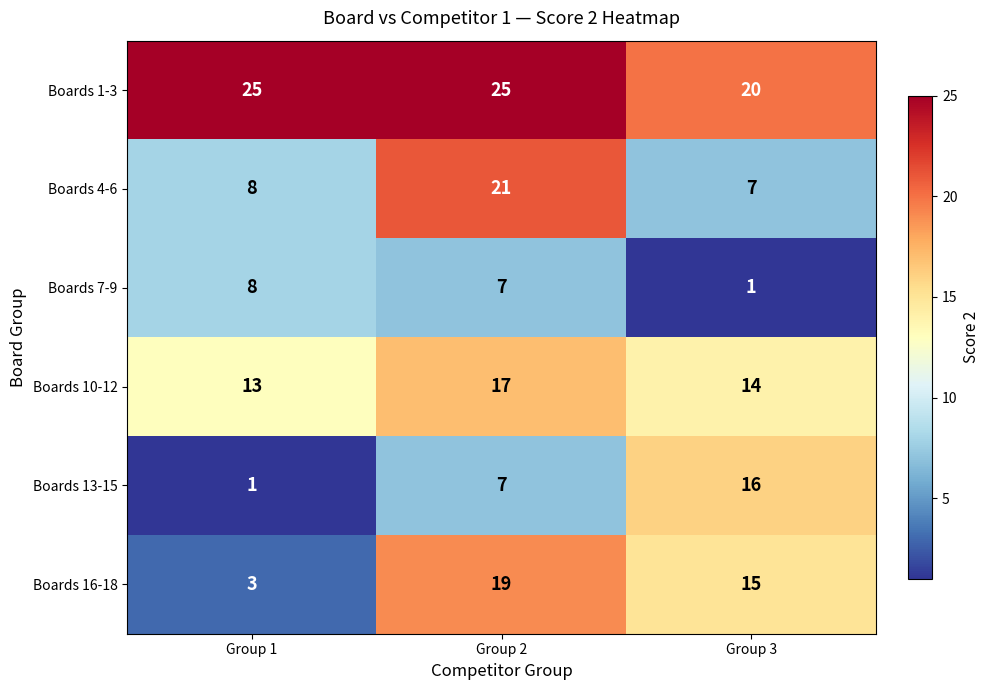

Reading right to left, what are all the values shown in this chart?

Boards 1-3: 20	25	25
Boards 4-6: 7	21	8
Boards 7-9: 1	7	8
Boards 10-12: 14	17	13
Boards 13-15: 16	7	1
Boards 16-18: 15	19	3